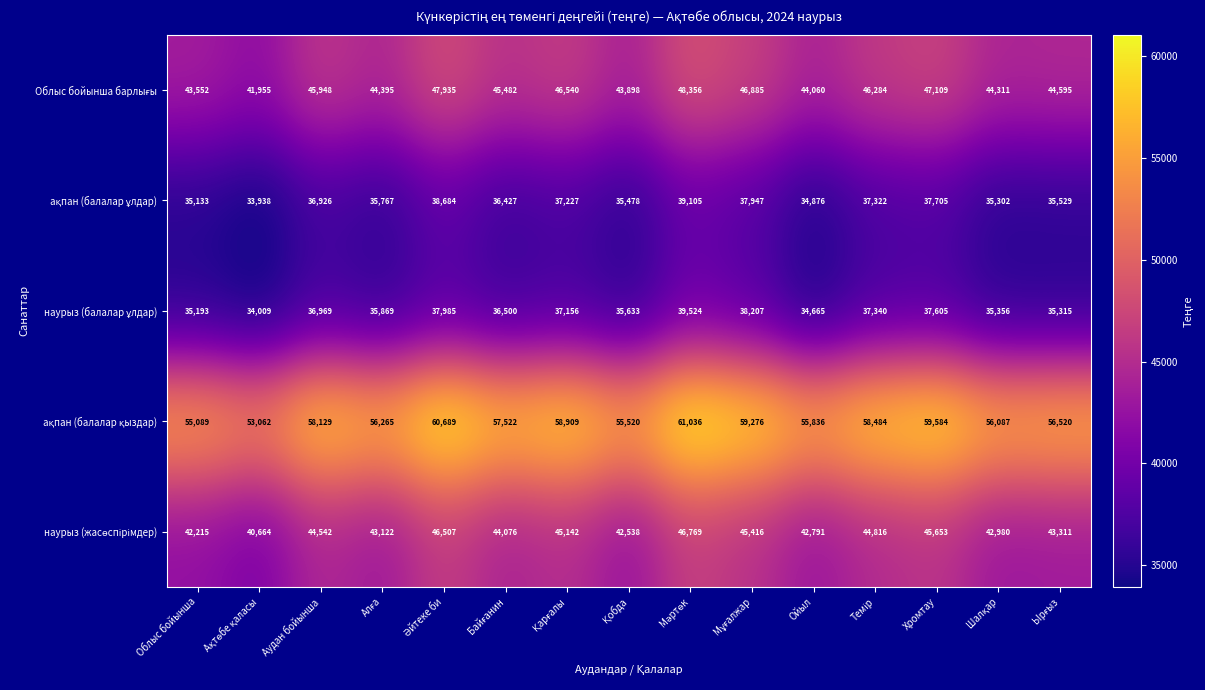

At how many categories does at least one series exceed 51463?

15